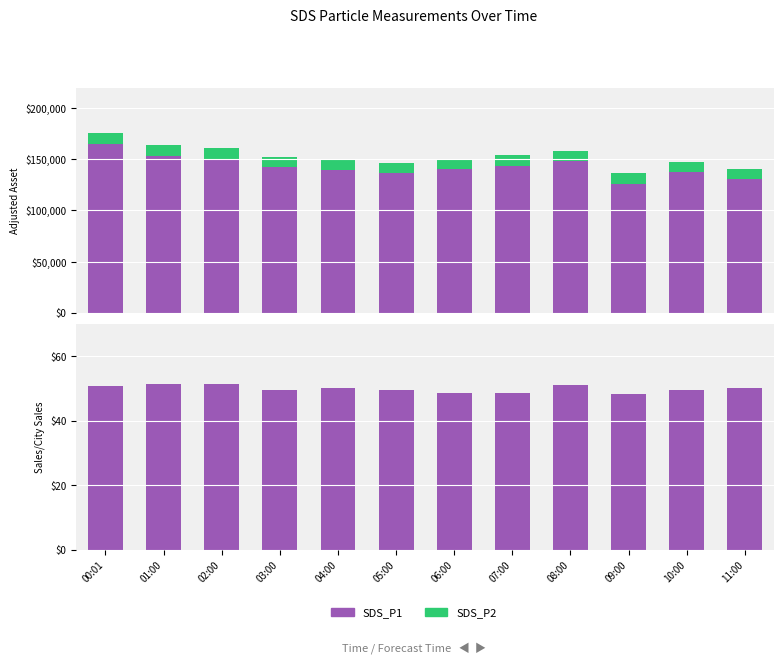

Is the value of SDS_P1 cap at 02:00 greater than the value of SDS_P2 at 10:00?

No